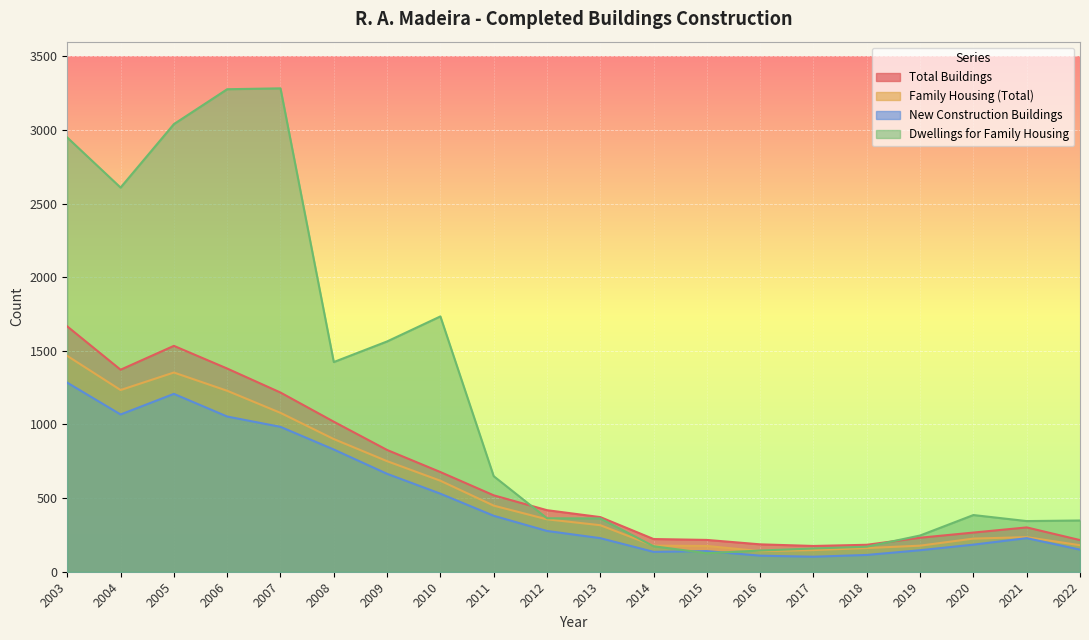

Reading left to right, transcribe all the data shown in this chart.

Total Buildings: 1666	1372	1534	1380	1217	1019	827	677	519	418	371	222	216	186	175	183	231	266	301	215
Family Housing (Total): 1466	1234	1353	1229	1079	901	751	618	449	356	316	177	175	140	147	161	177	225	235	180
New Construction Buildings: 1284	1068	1208	1054	984	830	665	530	380	277	228	135	140	109	102	114	146	184	228	150
Dwellings for Family Housing: 2949	2609	3040	3277	3283	1424	1564	1734	649	363	362	173	126	144	158	170	246	385	344	348